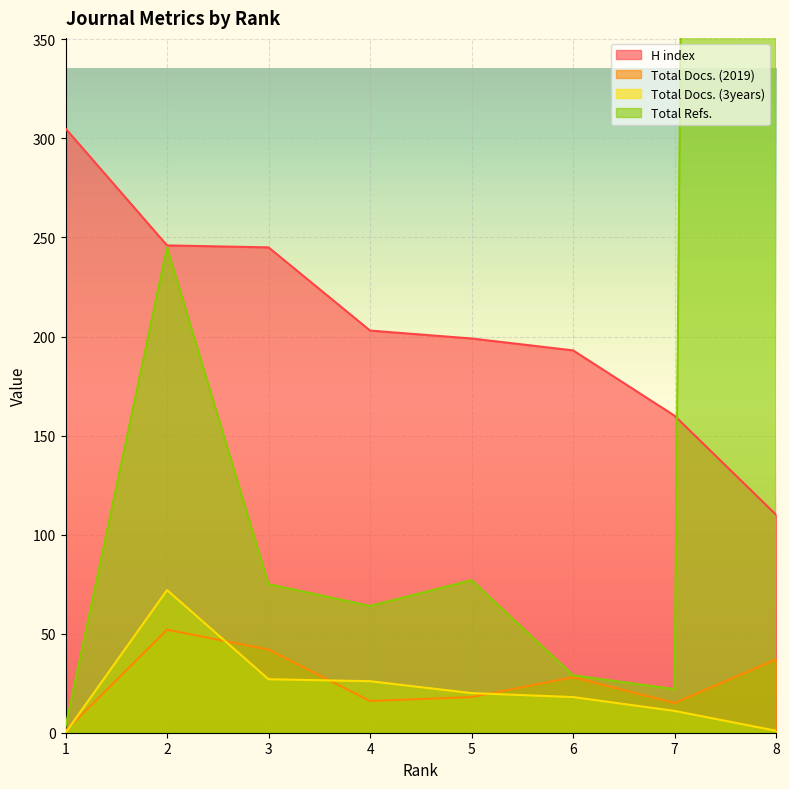

After their last crossing, which series has the higher values: Total Docs. (2019) or Total Docs. (3years)?

Total Docs. (2019)